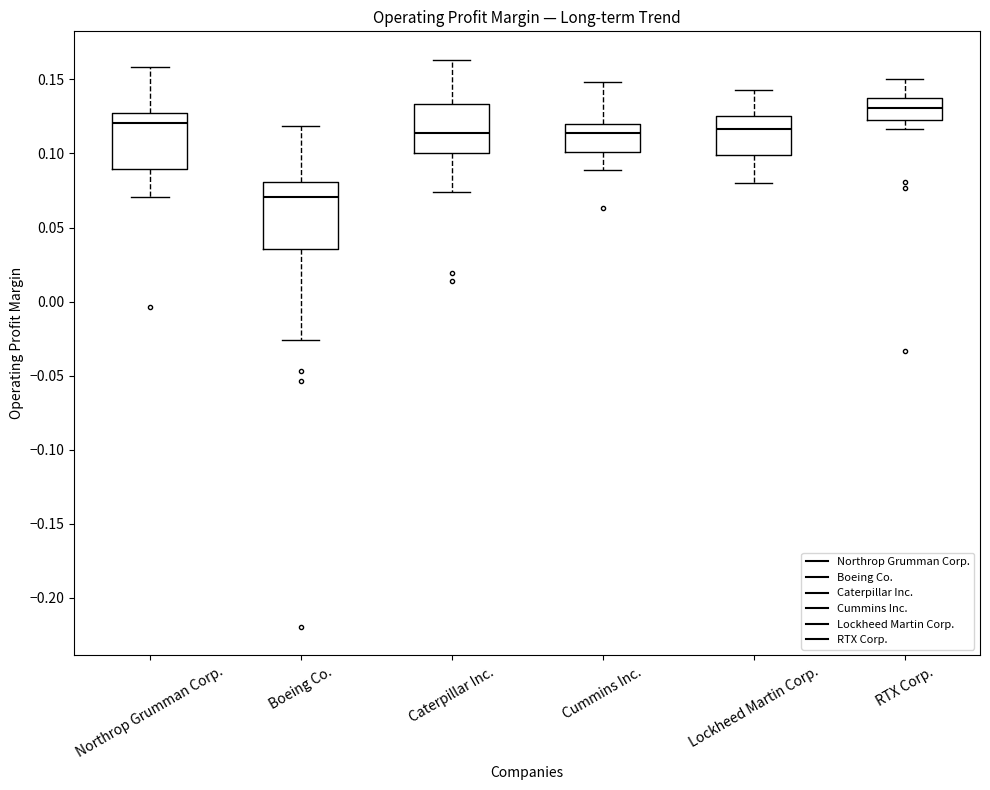

Reading left to right, read every box against the y-axis: the position of its median line, the range the box covers, and the ends of its whiskers. The values are not printed on the chart, so give them approximately, as read against the axis.

Northrop Grumman Corp.: median 0.120, box 0.090 to 0.130, whiskers 0.070 to 0.160
Boeing Co.: median 0.070, box 0.035 to 0.080, whiskers -0.025 to 0.120
Caterpillar Inc.: median 0.115, box 0.100 to 0.135, whiskers 0.075 to 0.165
Cummins Inc.: median 0.115, box 0.100 to 0.120, whiskers 0.090 to 0.150
Lockheed Martin Corp.: median 0.115, box 0.100 to 0.125, whiskers 0.080 to 0.145
RTX Corp.: median 0.130, box 0.125 to 0.140, whiskers 0.115 to 0.150